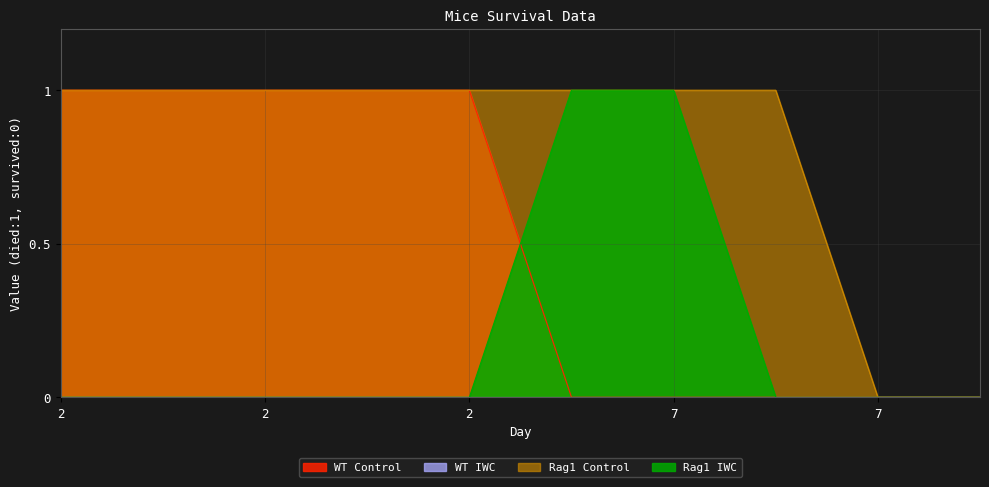

How many times do Rag1 IWC and WT Control cross each other?

1